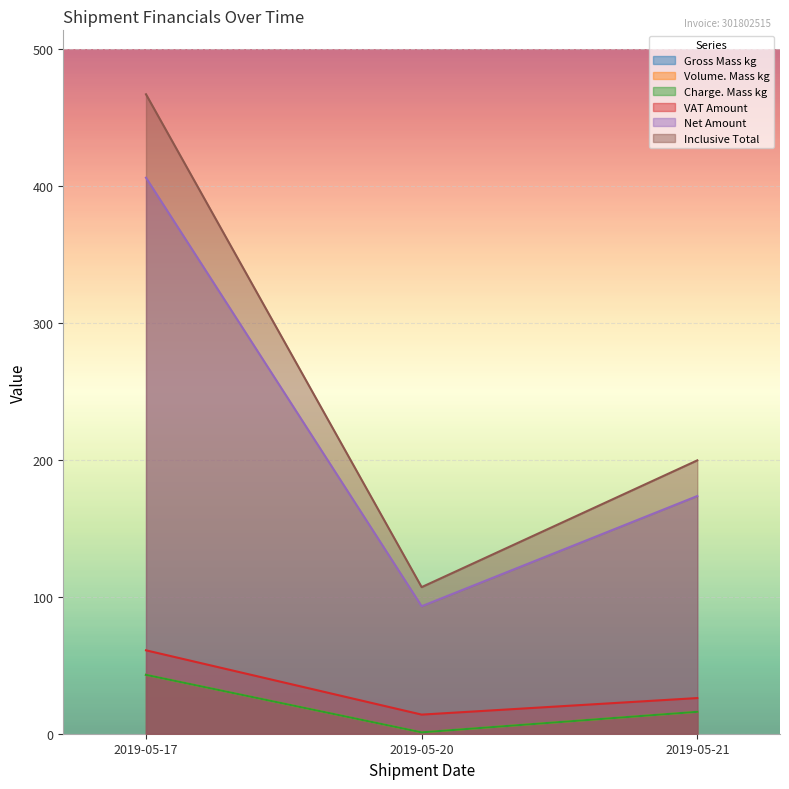

What is the value of the VAT Amount point at the 2nd from the left?

14.0